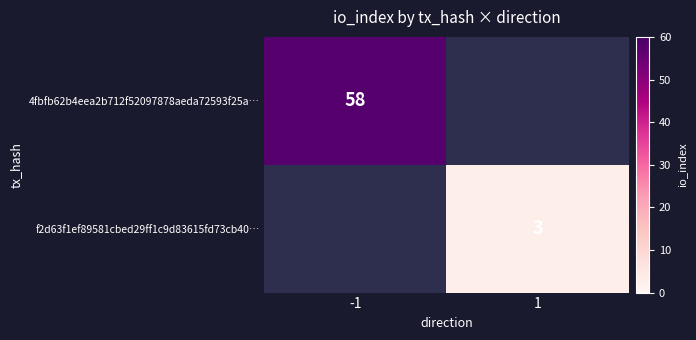

What is the smallest value displayed?

3.0